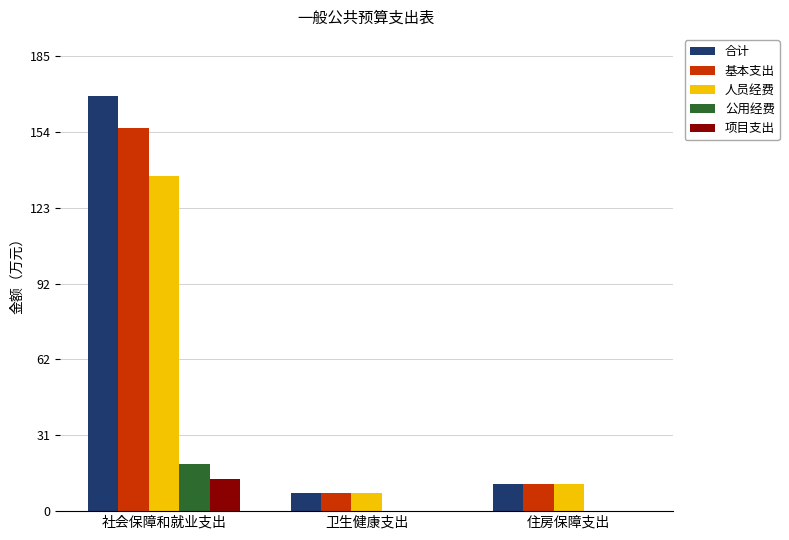

Is the value of 合计 at 卫生健康支出 greater than the value of 基本支出 at 社会保障和就业支出?

No